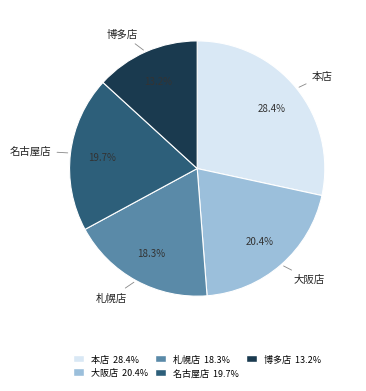

Is there any slice that represents more than half of the pie?

No